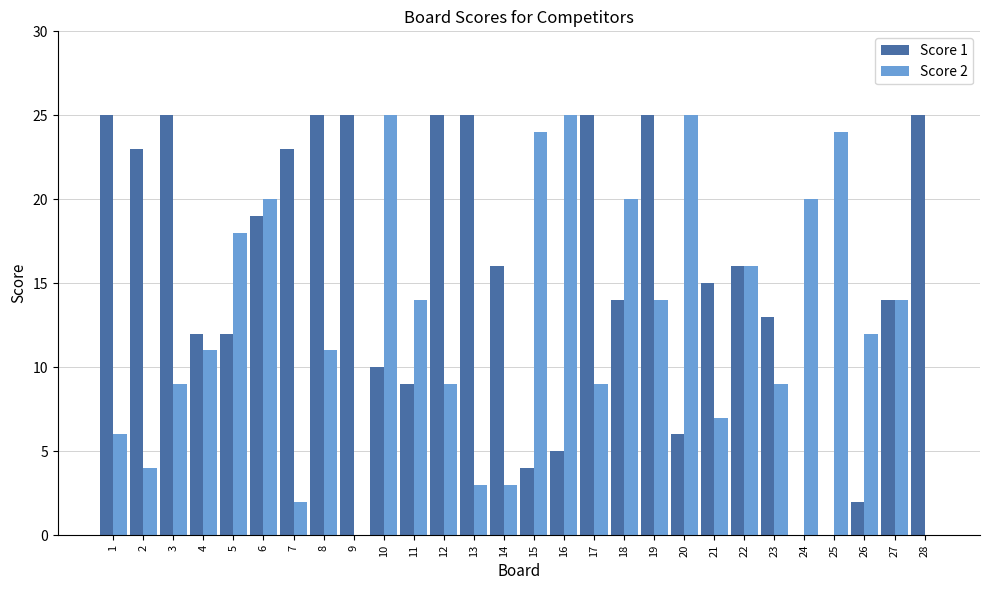

How many data points does each series have?

28